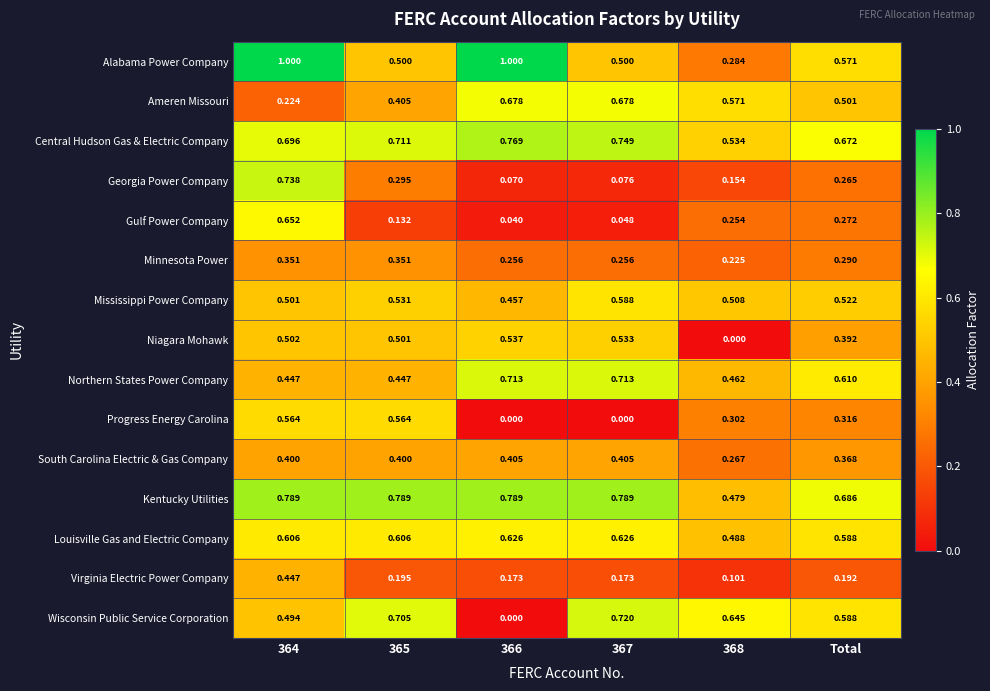

How many series are shown in this chart?

15